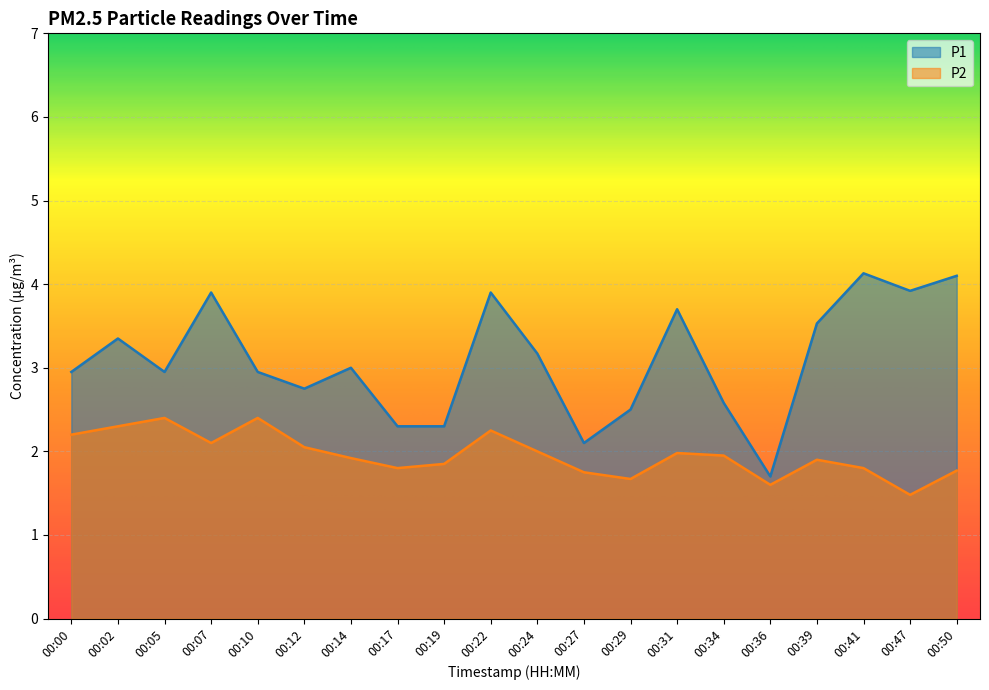

What is the value of the P1 point at the 18th from the left?

4.1